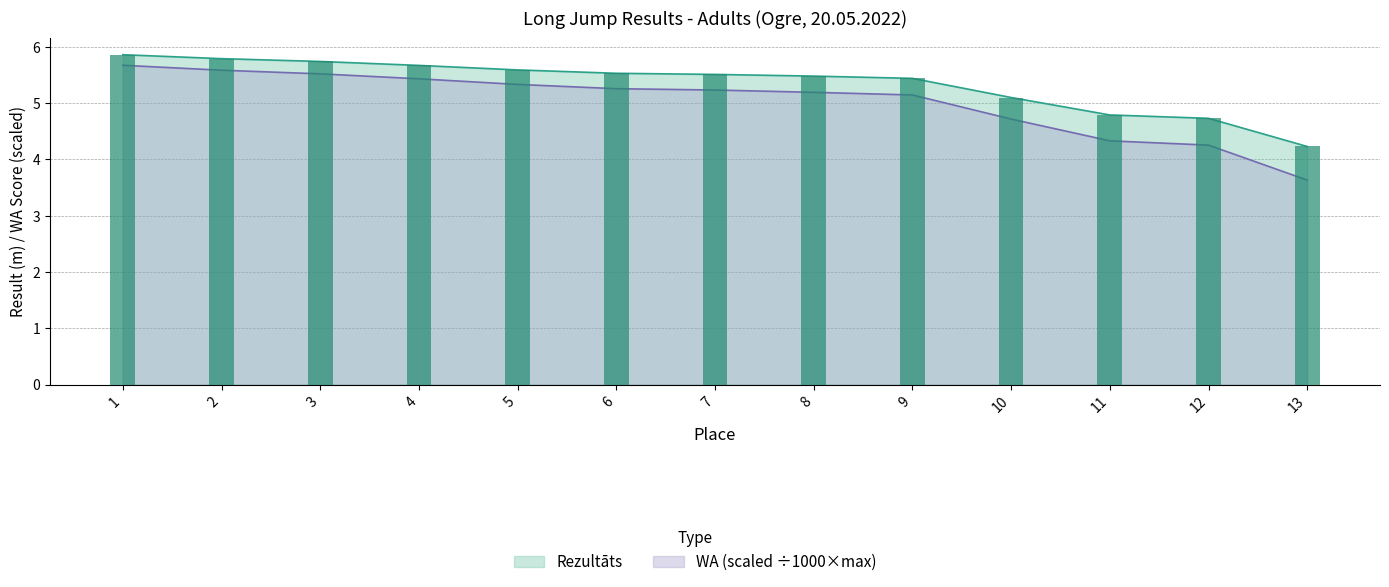

The value of WA at 13 is 1.0. True or false?

False